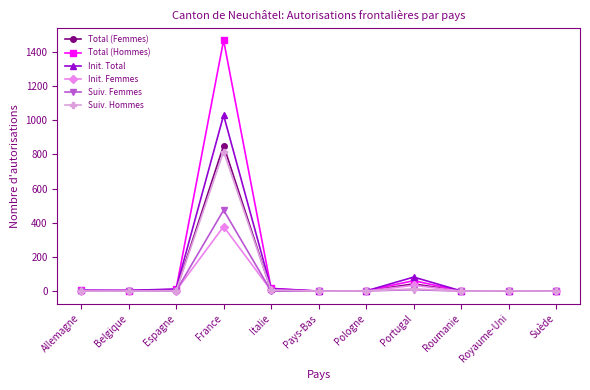

Is this an area chart (filled region under the line)?

No